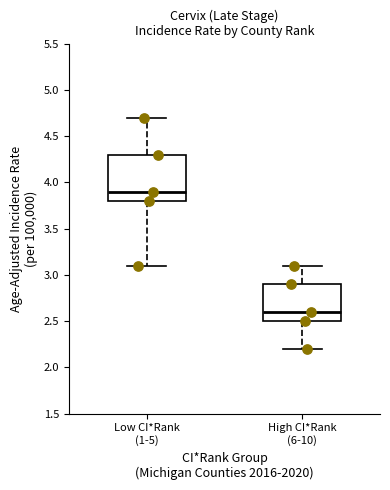

Which box has the highest median line?

Low CI*Rank (1-5)